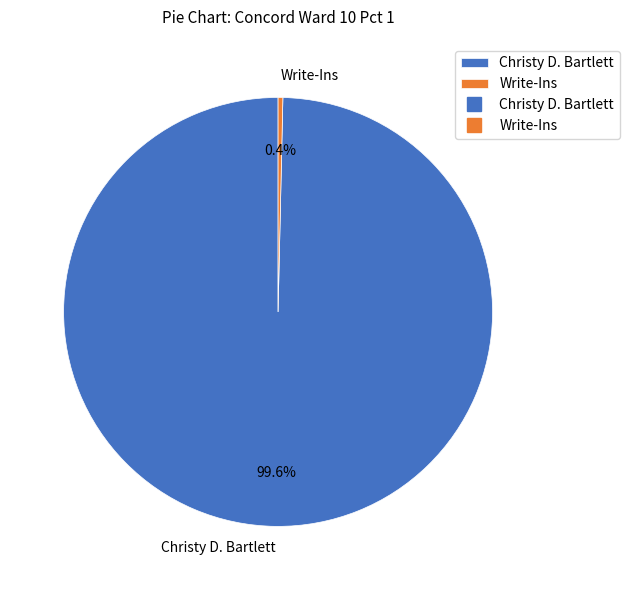

To the nearest percent, what is the average slice percentage?

50%